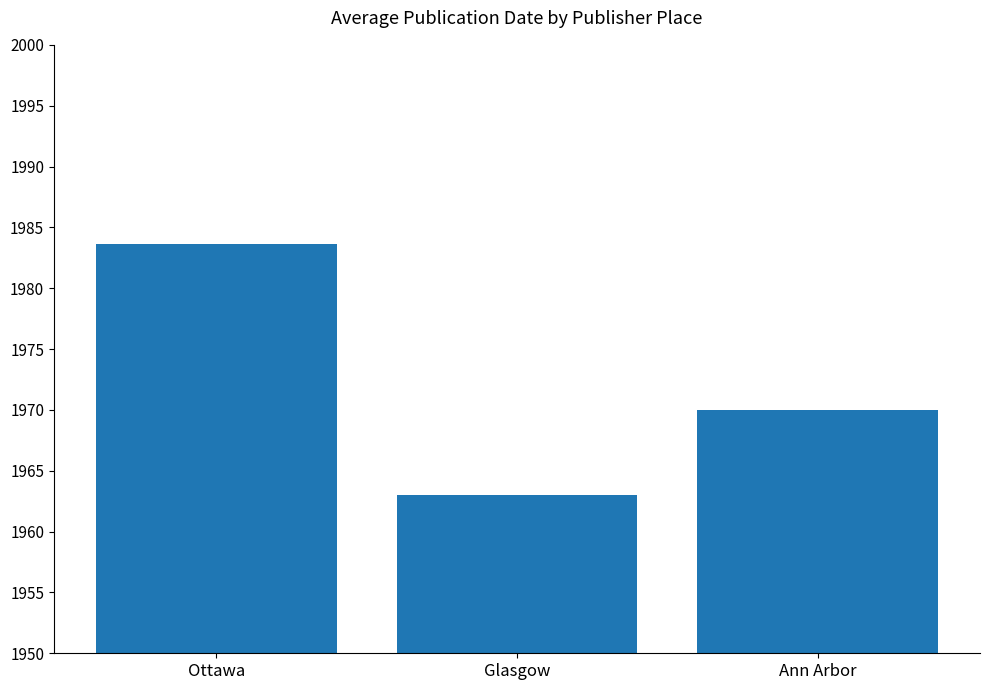

Reading left to right, what are all the values shown in this chart?

1983.7	1963.0	1970.0